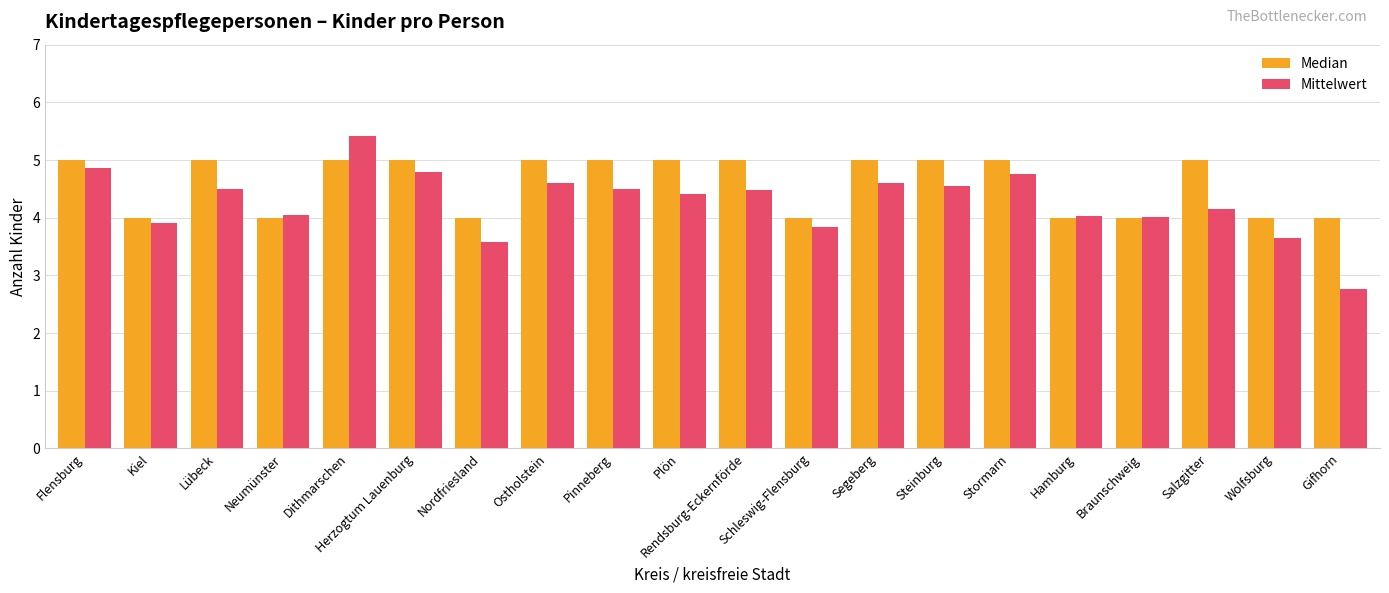

What is the maximum value shown in the chart?

5.4